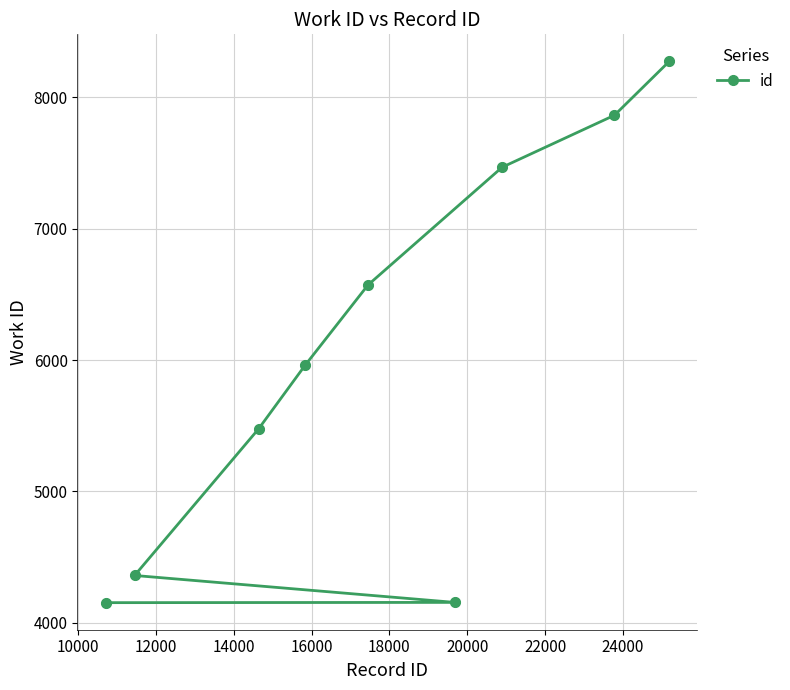

Which has a higher value, 22000 or 20000?

22000